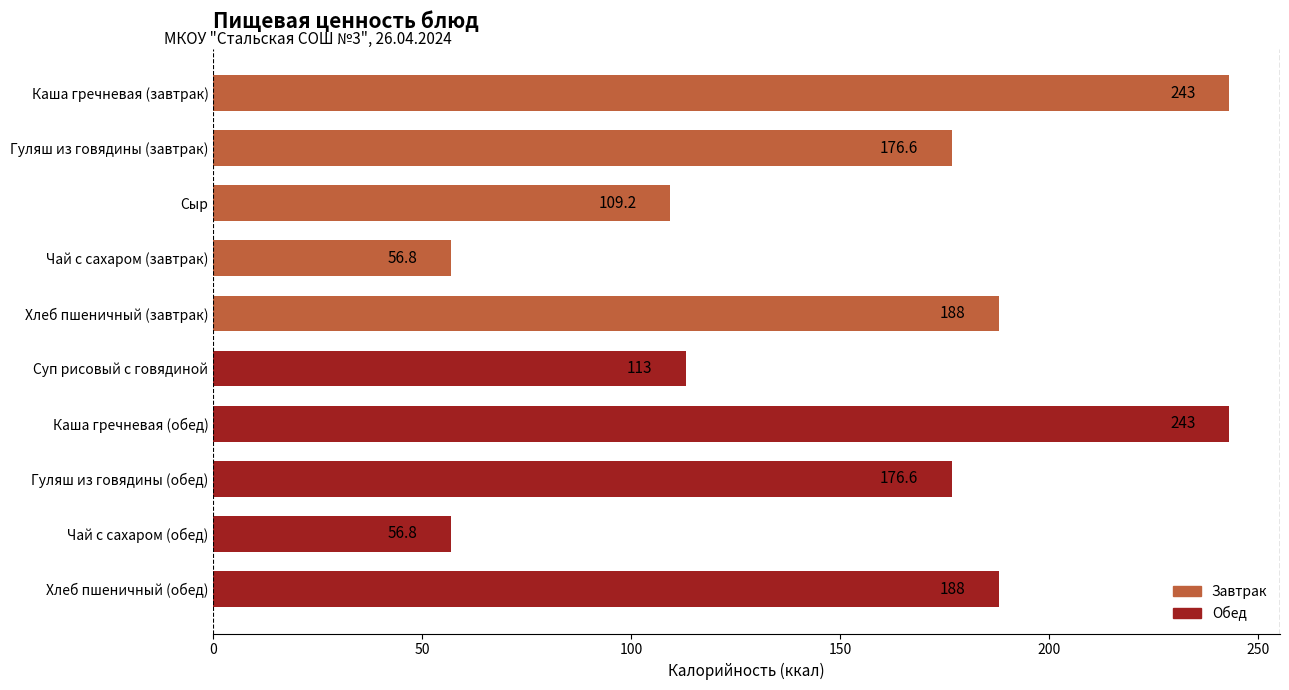

What is the smallest value displayed?

56.8